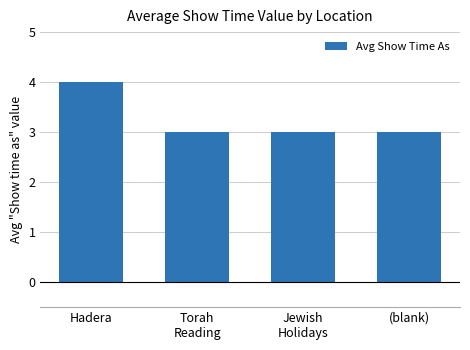

The chart shows a value of 5 at Torah
Reading. True or false?

False